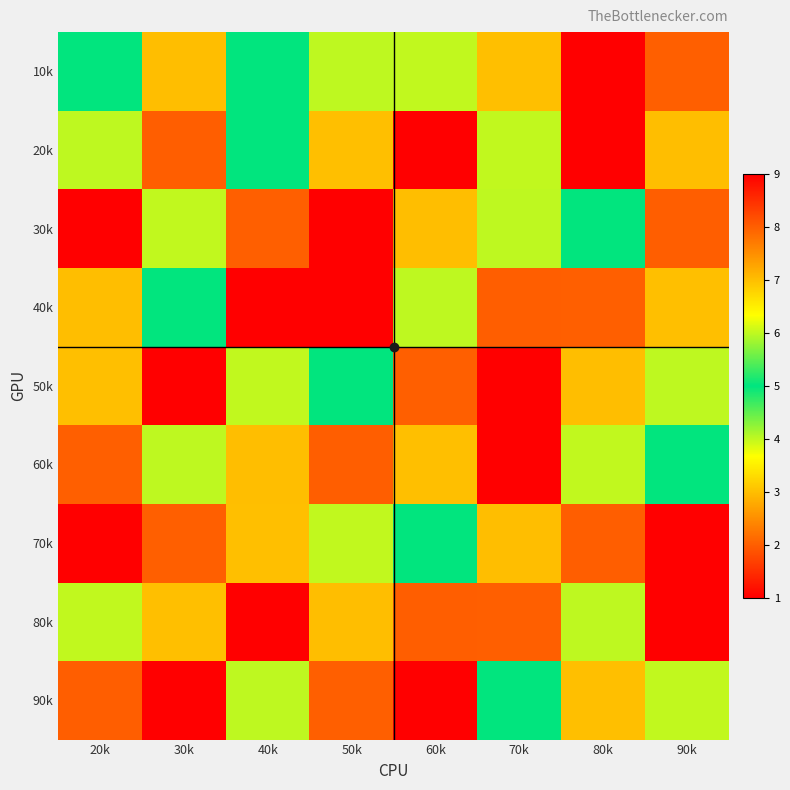

Reading left to right, list all the values displayed in this chart.

10k: 20k=5	30k=7	40k=5	50k=4	60k=6	70k=3	80k=9	90k=2
20k: 20k=4	30k=8	40k=5	50k=3	60k=9	70k=6	80k=1	90k=7
30k: 20k=9	30k=6	40k=2	50k=1	60k=7	70k=4	80k=5	90k=8
40k: 20k=7	30k=5	40k=1	50k=9	60k=4	70k=8	80k=2	90k=3
50k: 20k=3	30k=1	40k=6	50k=5	60k=2	70k=9	80k=7	90k=4
60k: 20k=2	30k=4	40k=7	50k=8	60k=3	70k=1	80k=6	90k=5
70k: 20k=1	30k=2	40k=3	50k=6	60k=5	70k=7	80k=8	90k=9
80k: 20k=6	30k=3	40k=9	50k=7	60k=8	70k=2	80k=4	90k=1
90k: 20k=8	30k=9	40k=4	50k=2	60k=1	70k=5	80k=3	90k=6